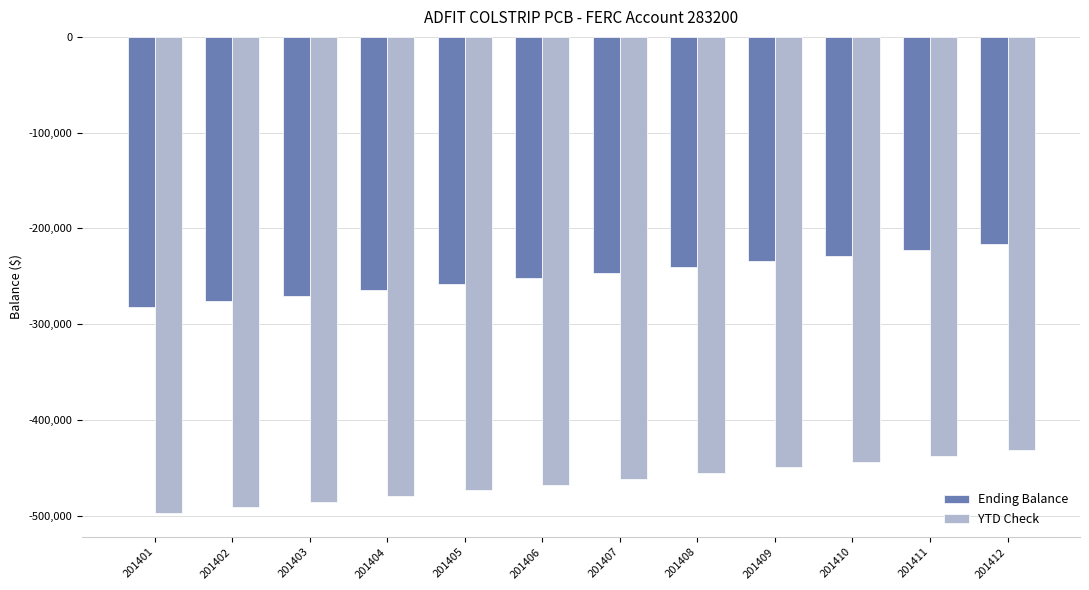

What is the smallest value displayed?

-497448.0